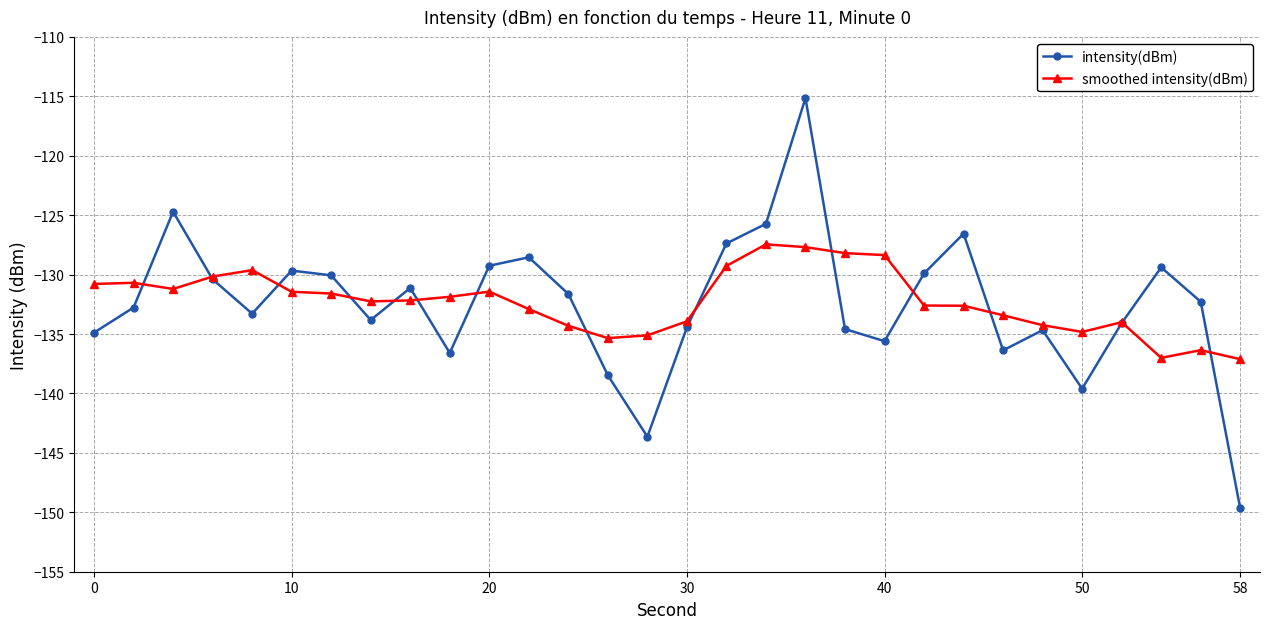

Rank the series by their maximum value, from highest to lowest.

intensity(dBm), smoothed intensity(dBm)